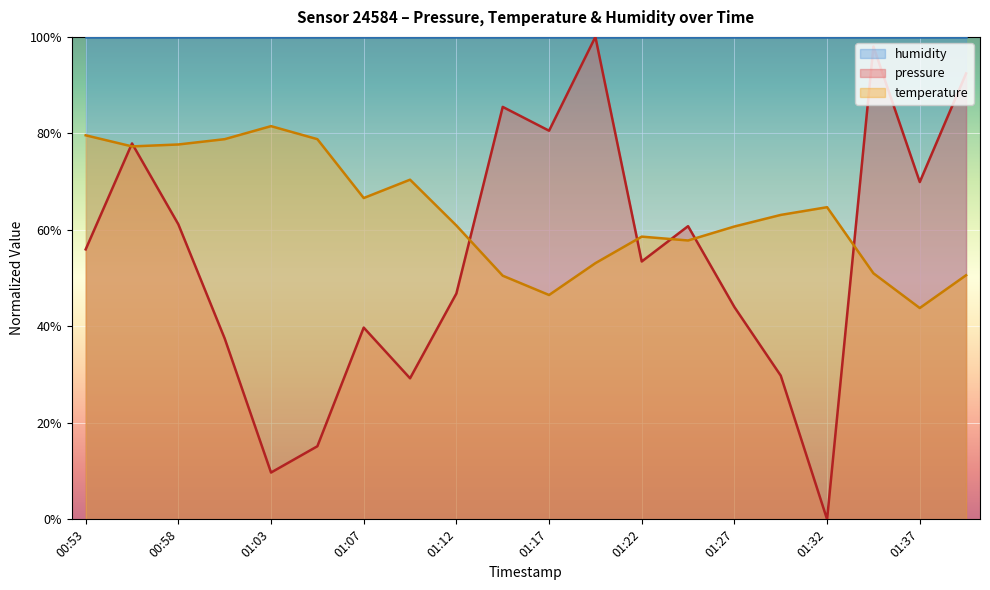

What is the sum of all temperature values?

1272.0